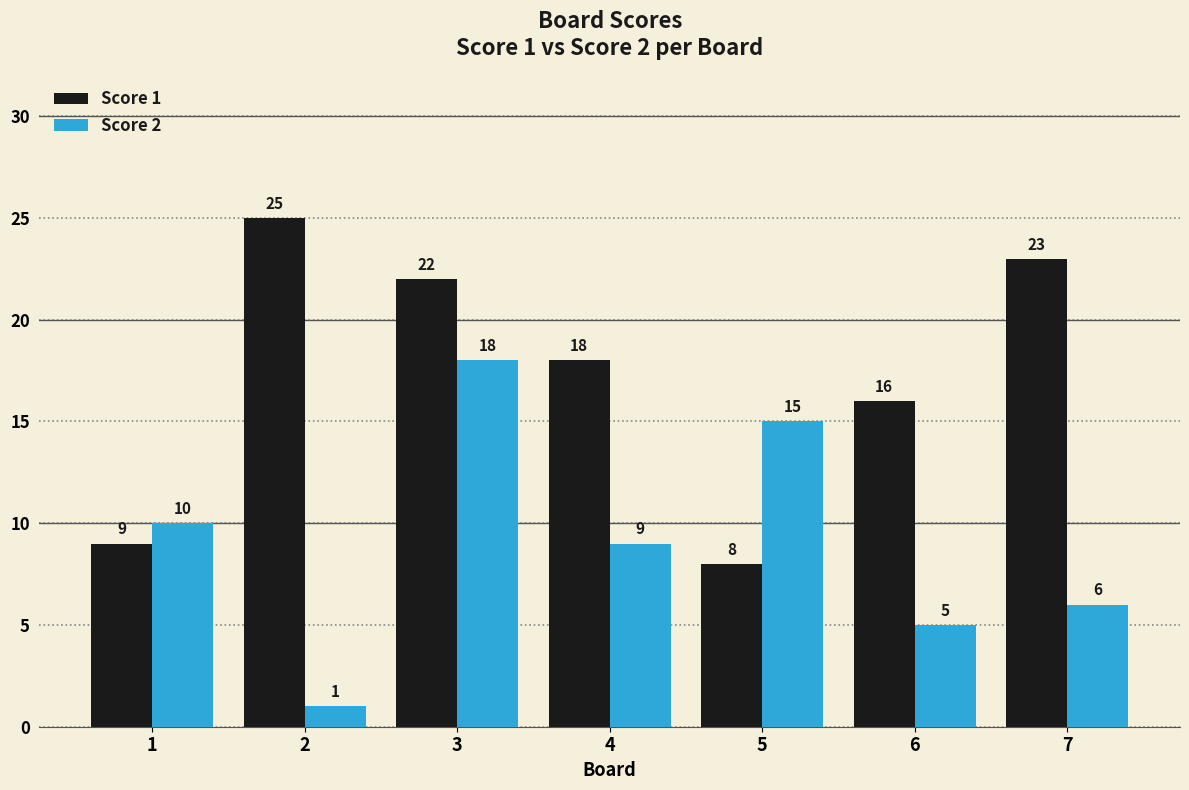

What is the lowest value of the Score 1 series?

8